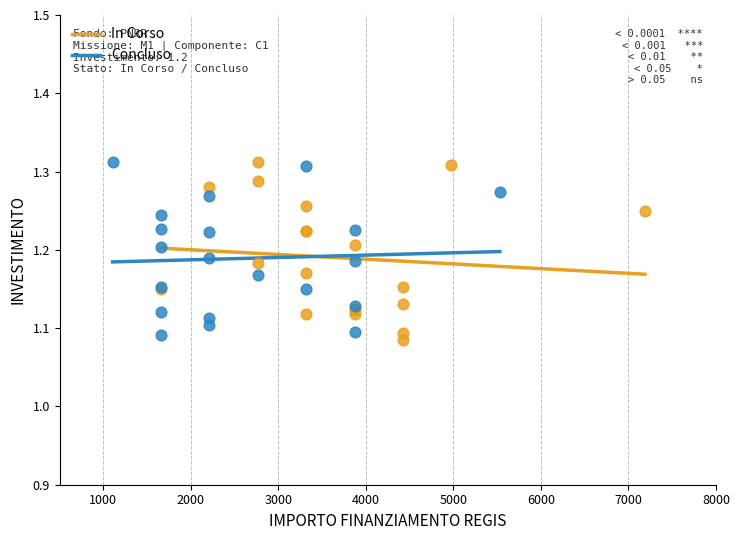

Which series reaches the minimum Y coordinate?

In Corso